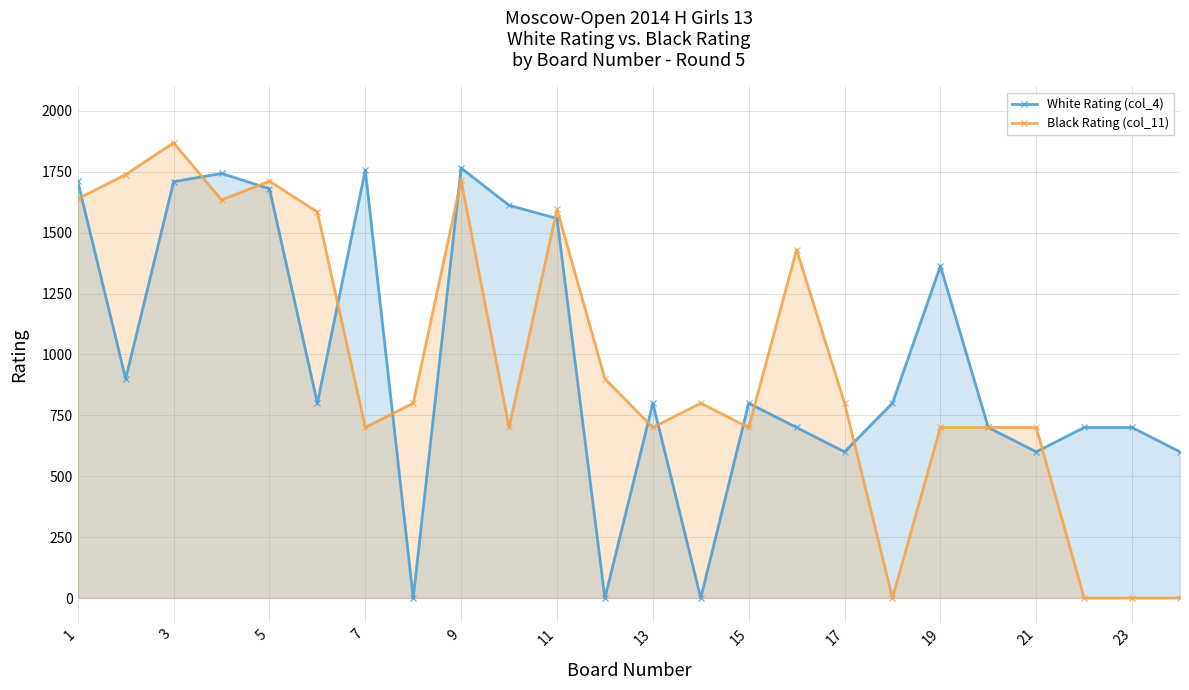

List the series in order of their peak value, lowest first.

White Rating (col_4), Black Rating (col_11)